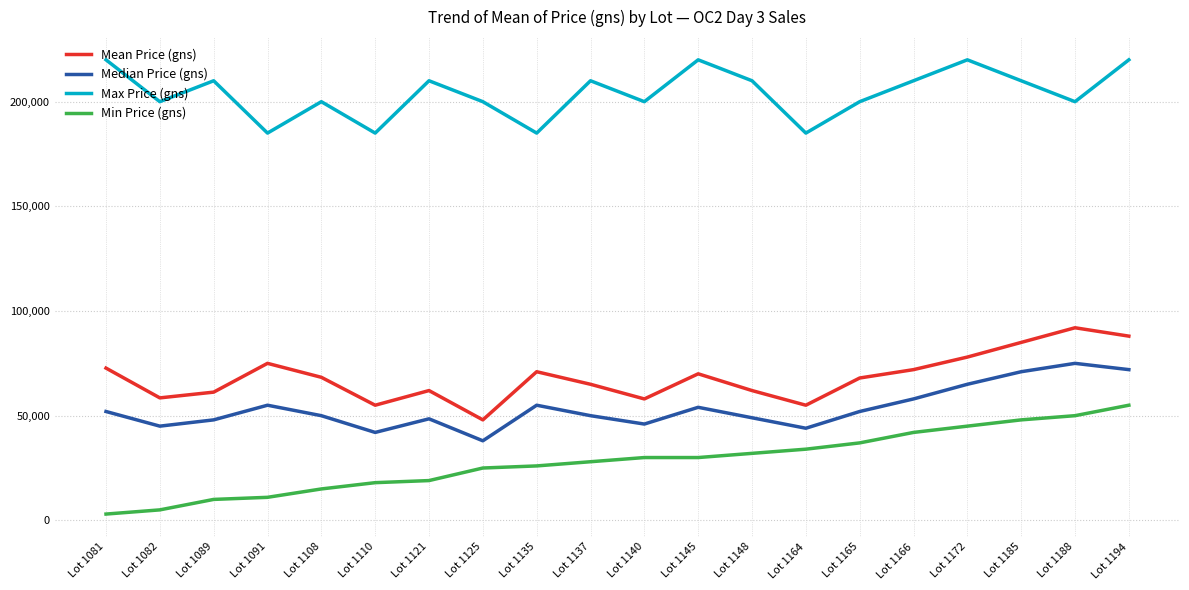

Rank the series by their maximum value, from highest to lowest.

Max Price (gns), Mean Price (gns), Median Price (gns), Min Price (gns)